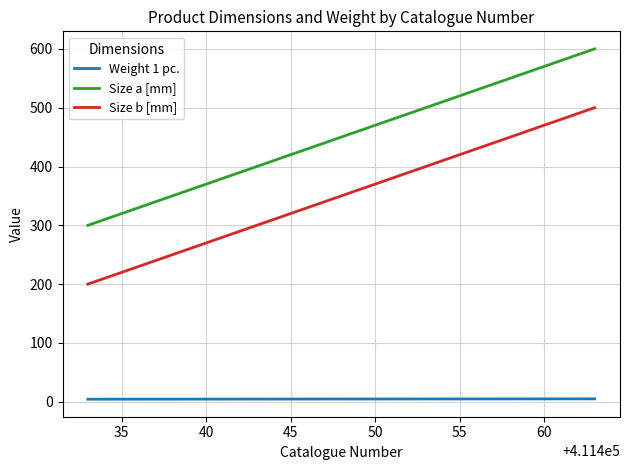

Which series has the largest total across all categories?

Size a [mm]